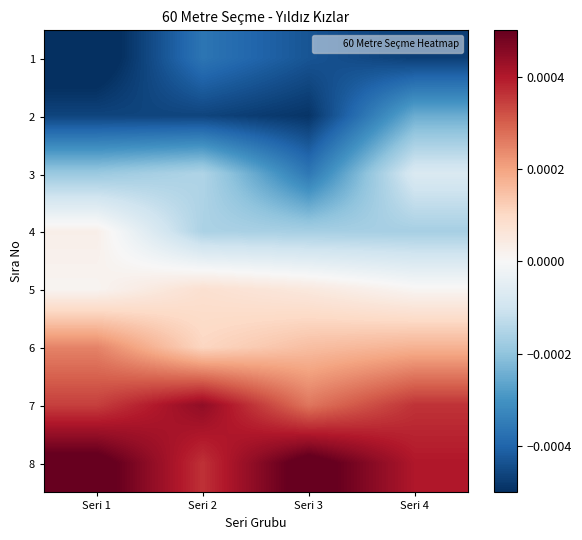

How many distinct data groups are displayed?

8